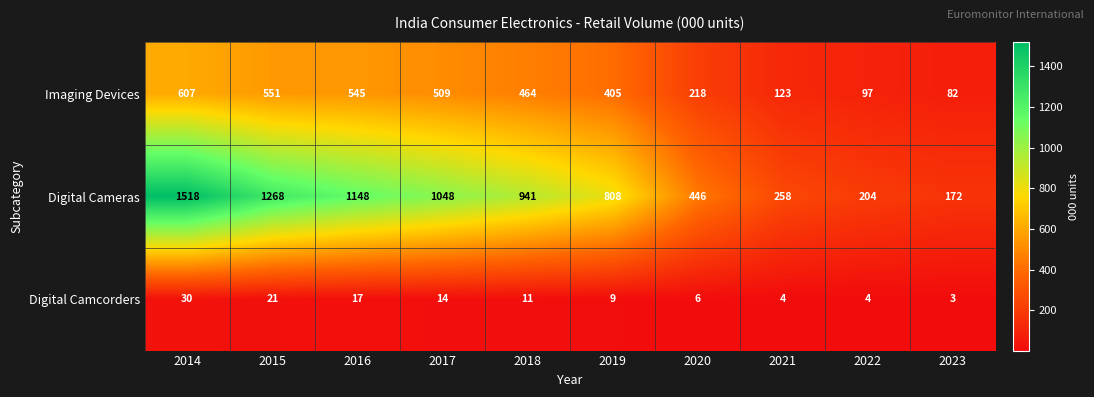

Where does the Digital Camcorders series first go above 11?

2014